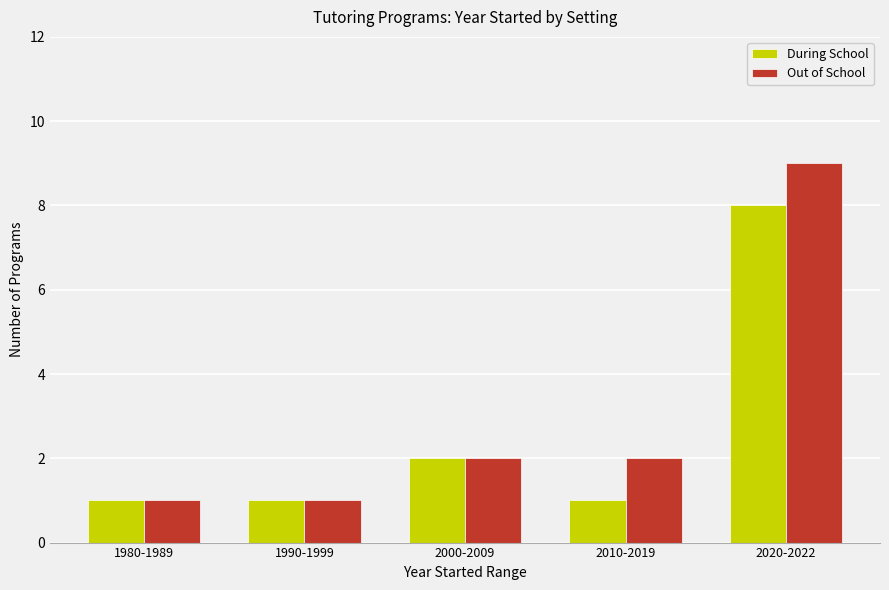

Which series has the widest spread of values?

Out of School